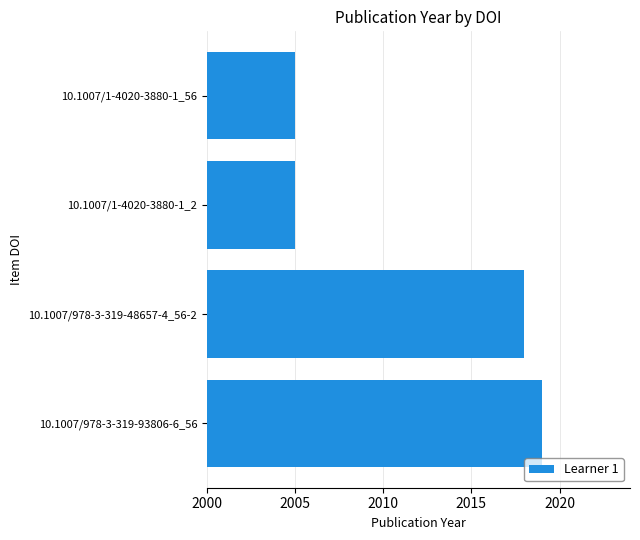

The chart shows a value of 1060 at 10.1007/1-4020-3880-1_56. True or false?

False